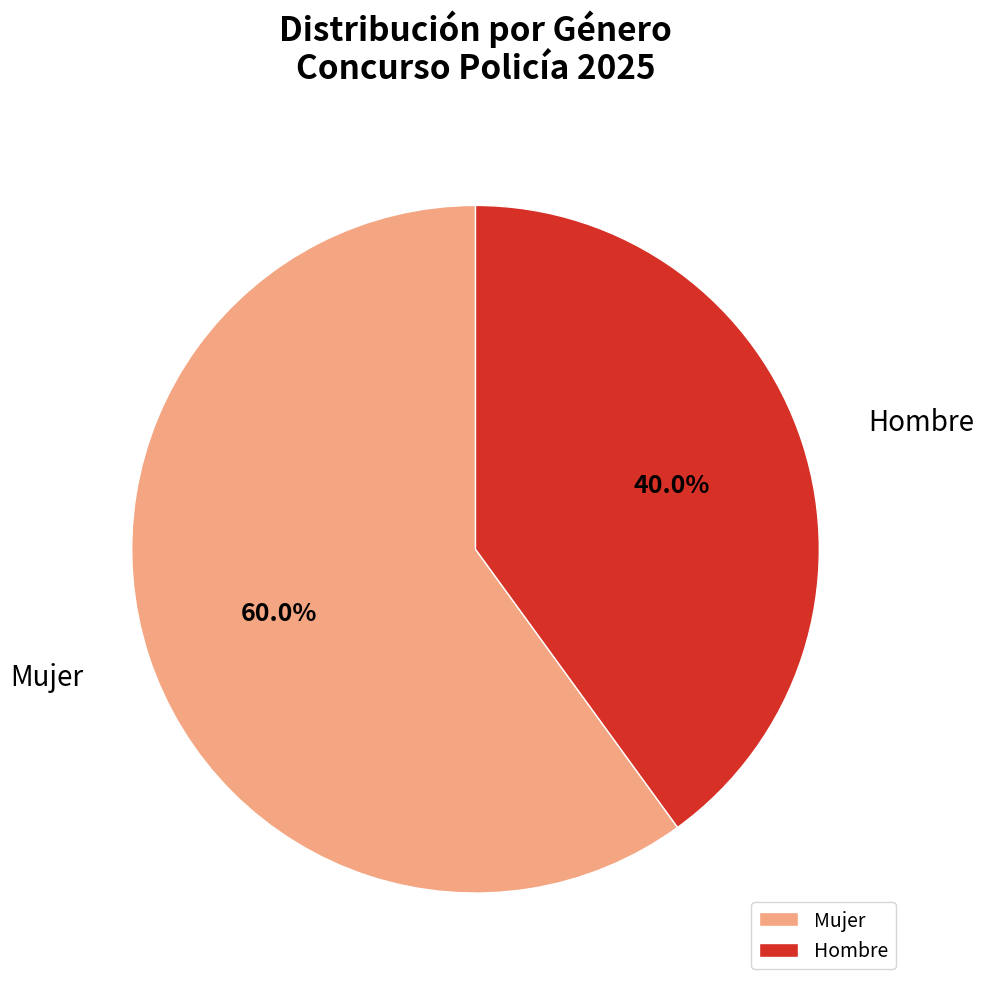

Is there a majority slice in this chart?

Yes